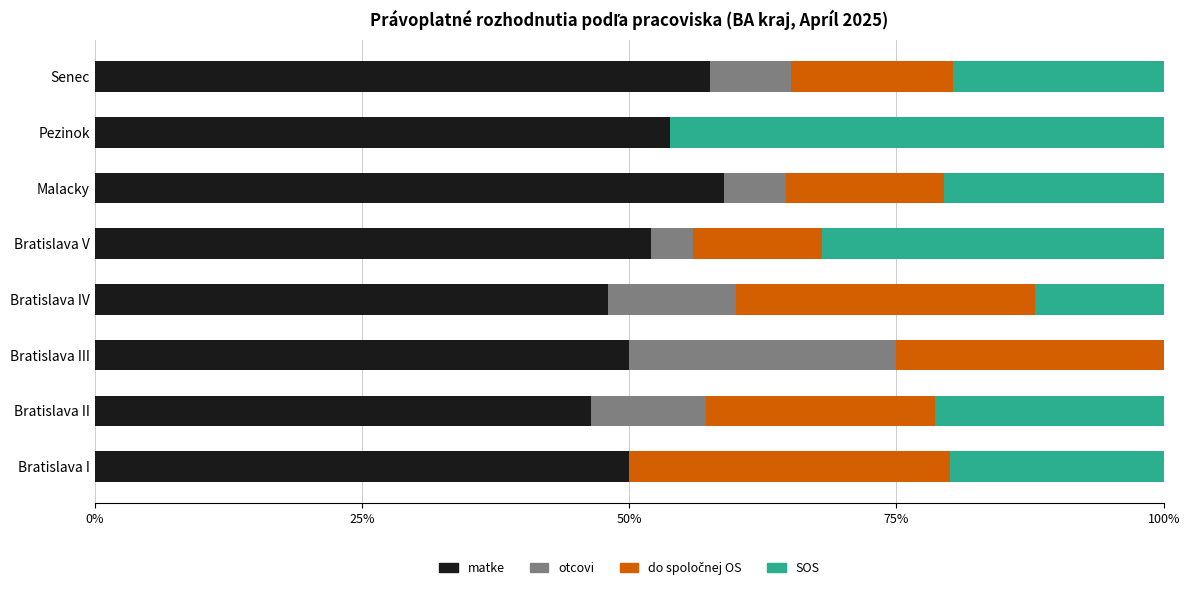

What is the total value across all series at Bratislava II?

100.0